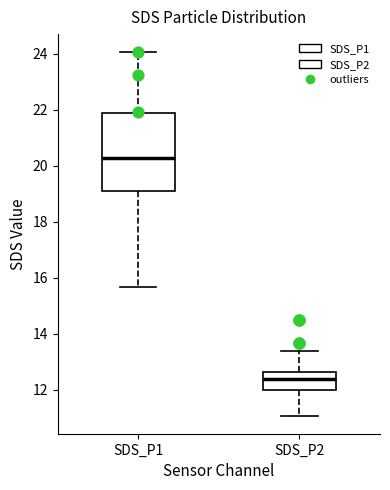

Where is the upper edge of the box for SDS_P1 on the y-axis? The values are not printed on the chart, so give them approximately, as read against the axis.

21.8